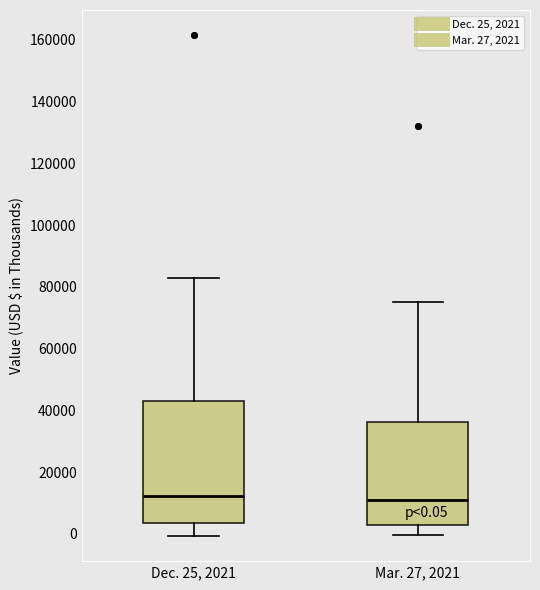

Comparing the boxes themselves (not the whiskers), which one is the tallest?

Dec. 25, 2021